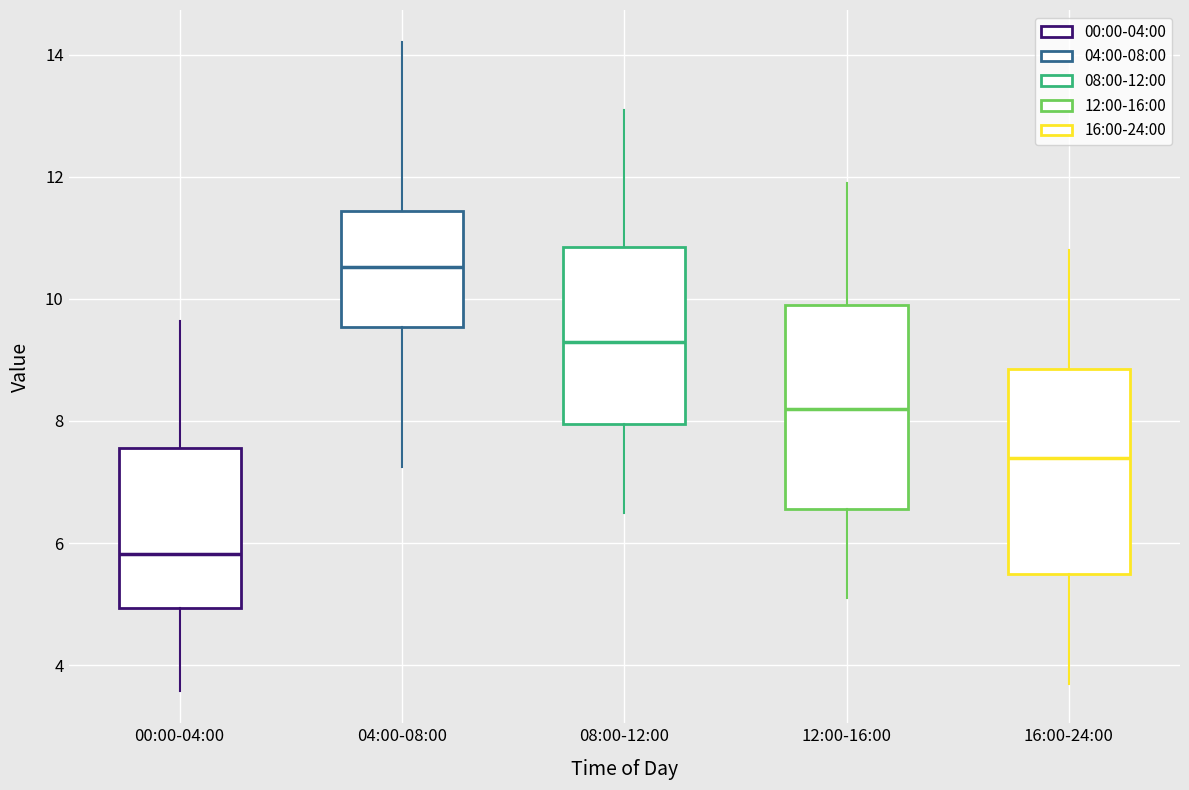

Reading left to right, transcribe this box plot: for each box, give where its median line is, the range the box spans, and where its two whiskers end, as read against the y-axis. The values are not printed on the chart, so give them approximately, as read against the axis.

00:00-04:00: median 5.8, box 5.0 to 7.6, whiskers 3.6 to 9.6
04:00-08:00: median 10.6, box 9.6 to 11.4, whiskers 7.2 to 14.2
08:00-12:00: median 9.4, box 8.0 to 10.8, whiskers 6.6 to 13.2
12:00-16:00: median 8.2, box 6.6 to 10.0, whiskers 5.2 to 12.0
16:00-24:00: median 7.4, box 5.6 to 8.8, whiskers 3.8 to 10.8